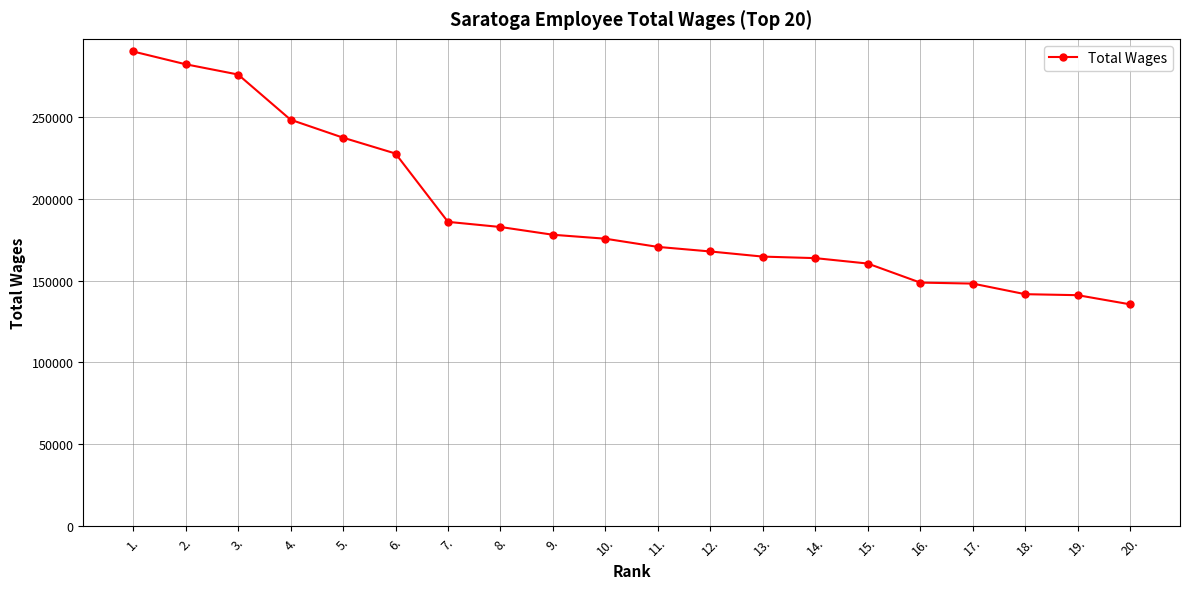

What is the smallest value displayed?

135448